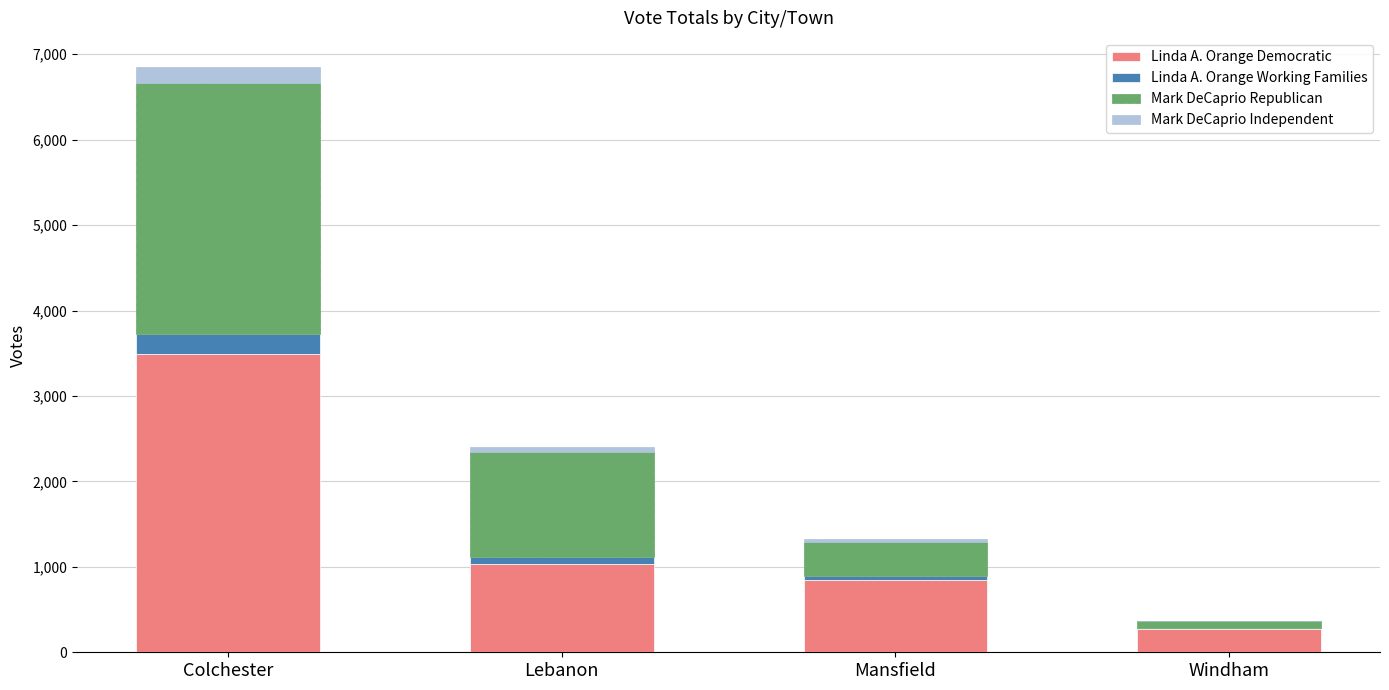

At which category is the sum across all series the highest?

Colchester